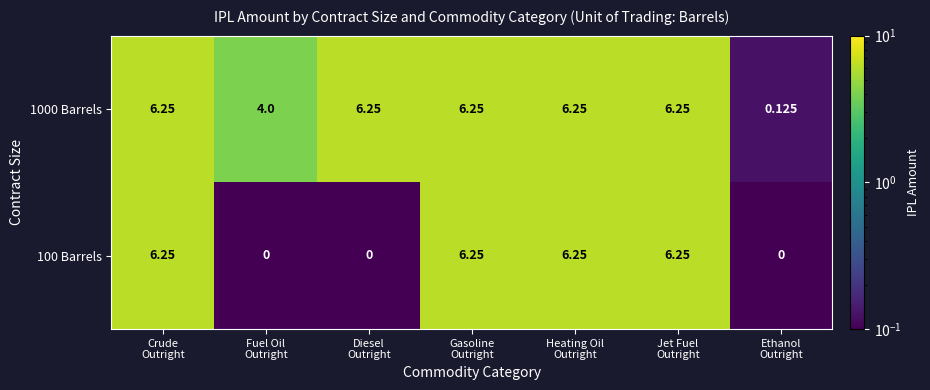

How many series are shown in this chart?

2